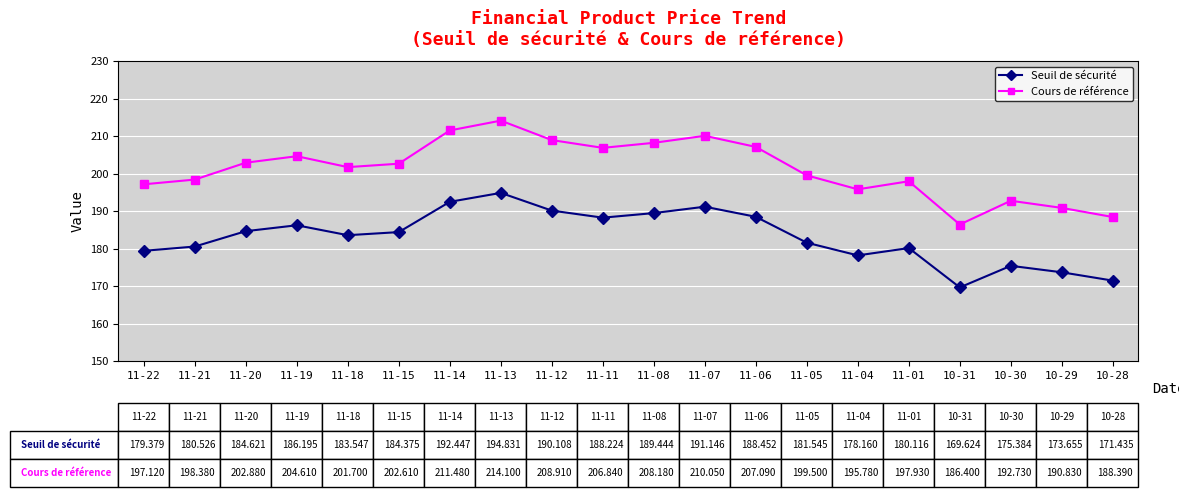

What position from the left is 11-22?

1